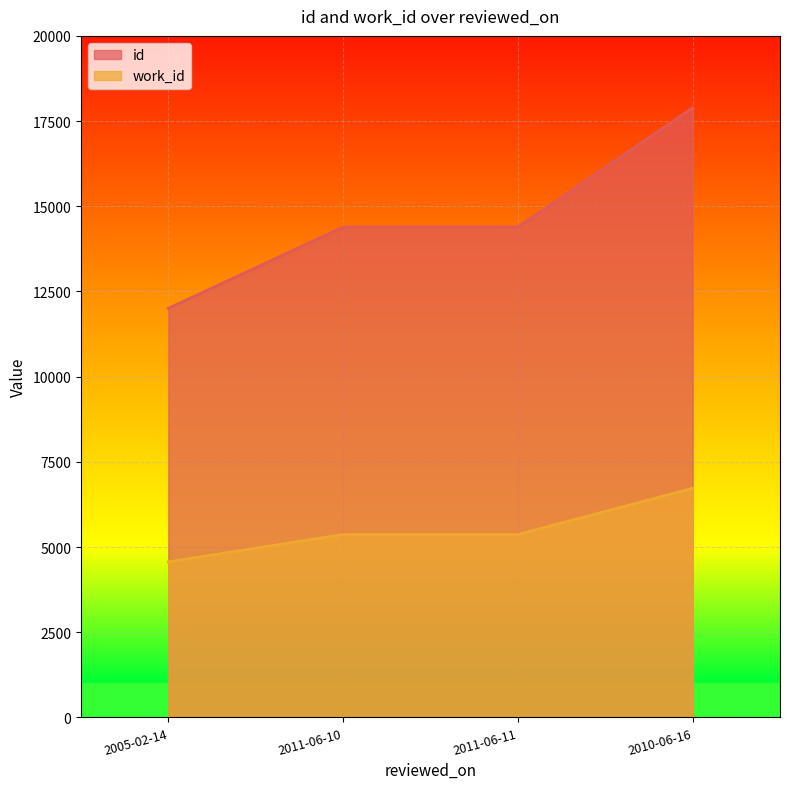

True or false: id and work_id cross at least once.

False